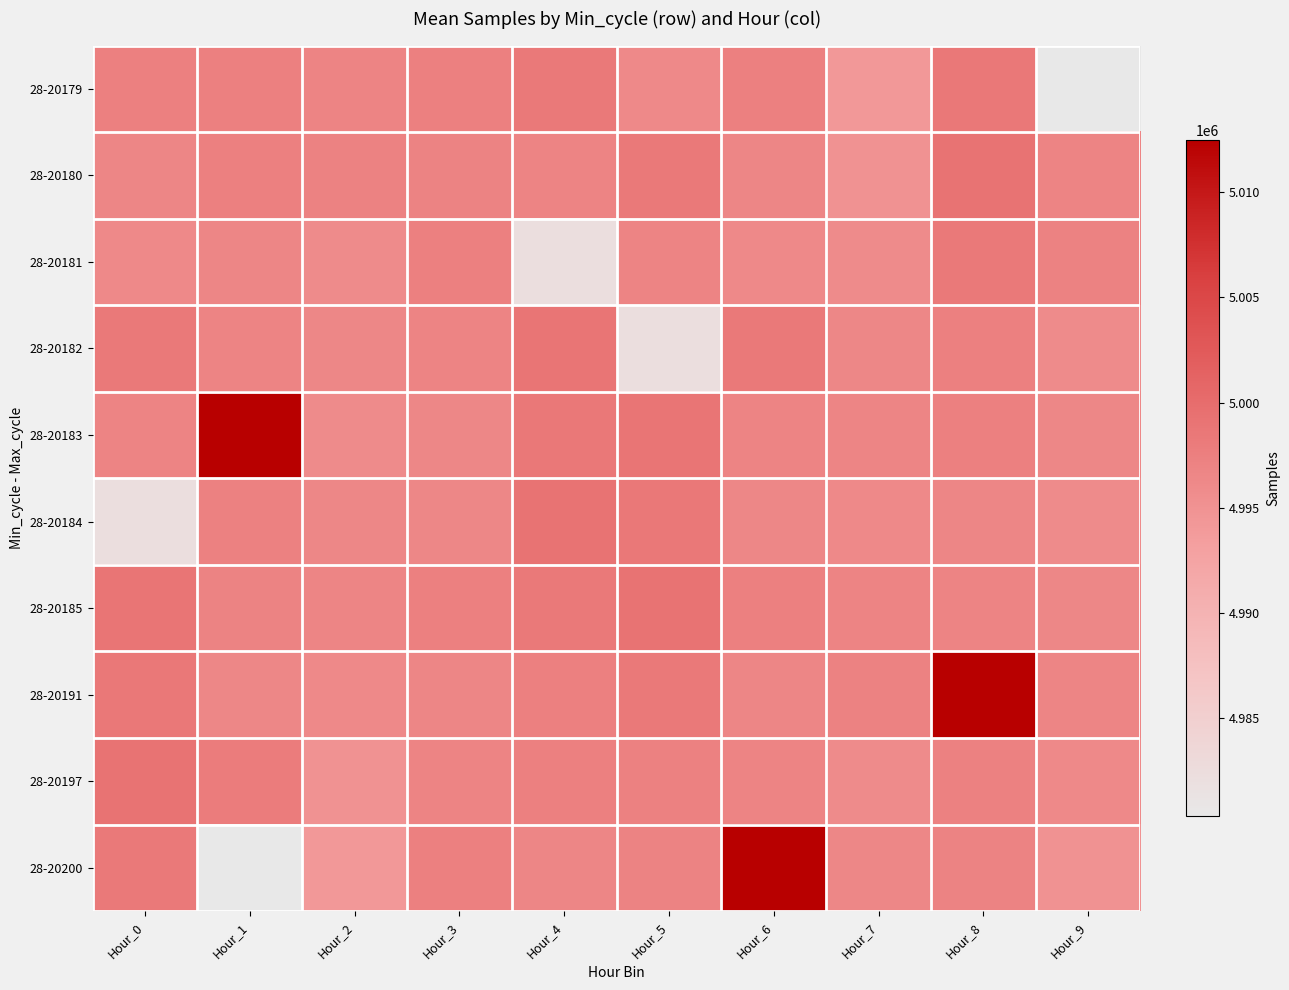

Which series has the largest range (max minus min)?

28-20200